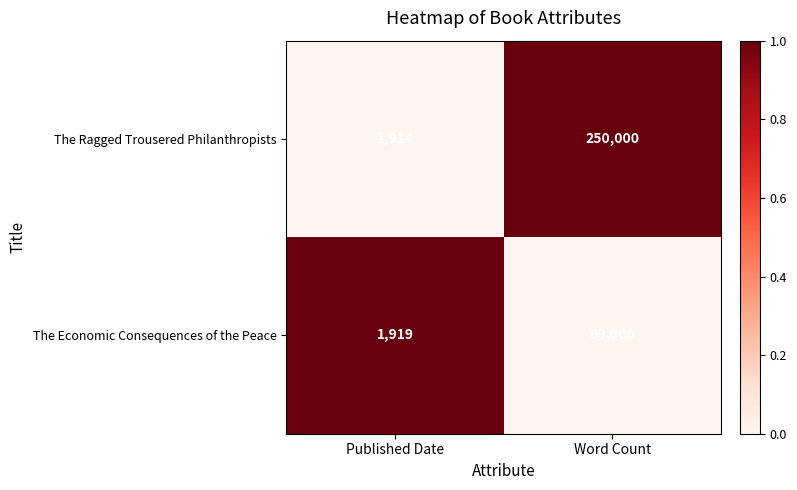

How many distinct data groups are displayed?

2